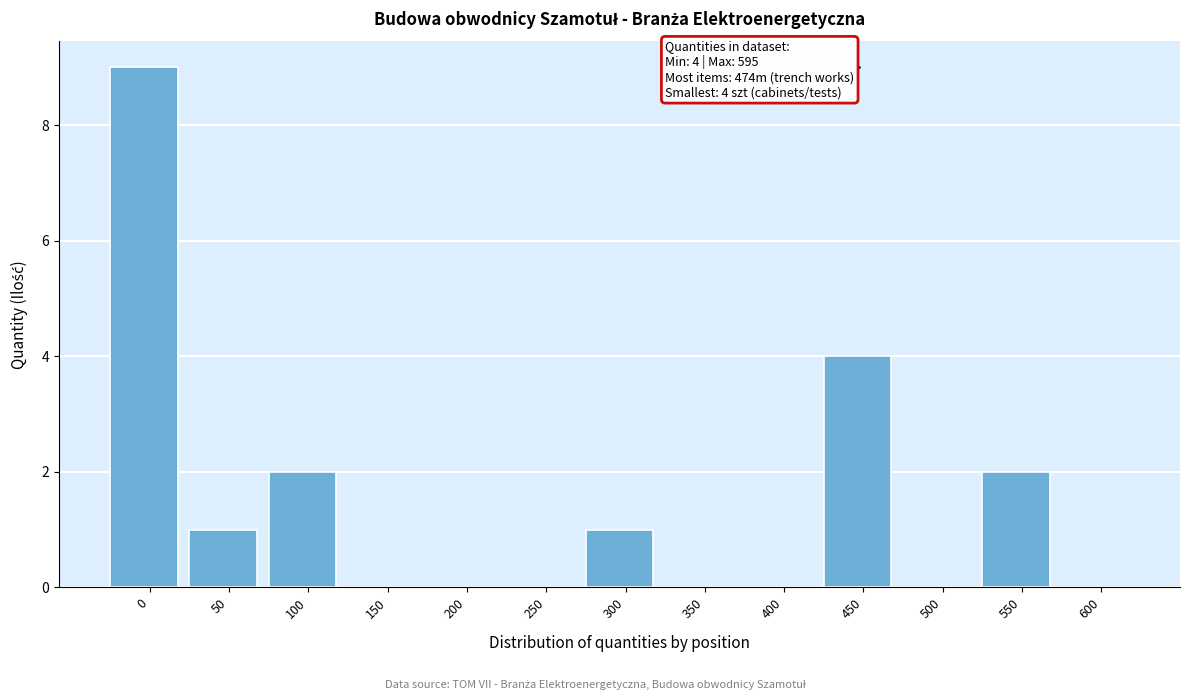

Reading left to right, what are all the values shown in this chart?

0=9	50=1	100=2	150=0	200=0	250=0	300=1	350=0	400=0	450=4	500=0	550=2	600=0